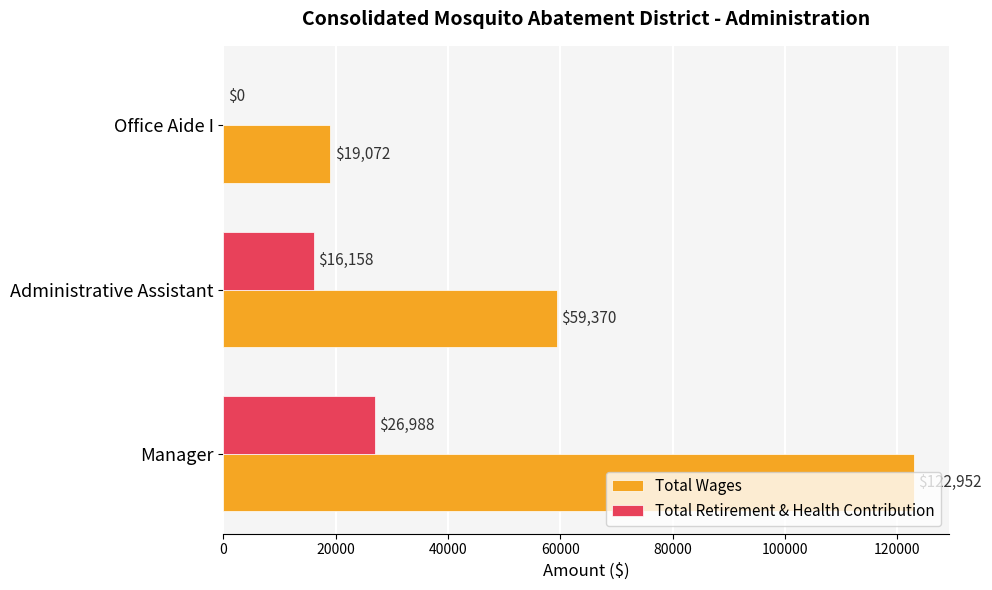

Count the number of categories in the chart.

3